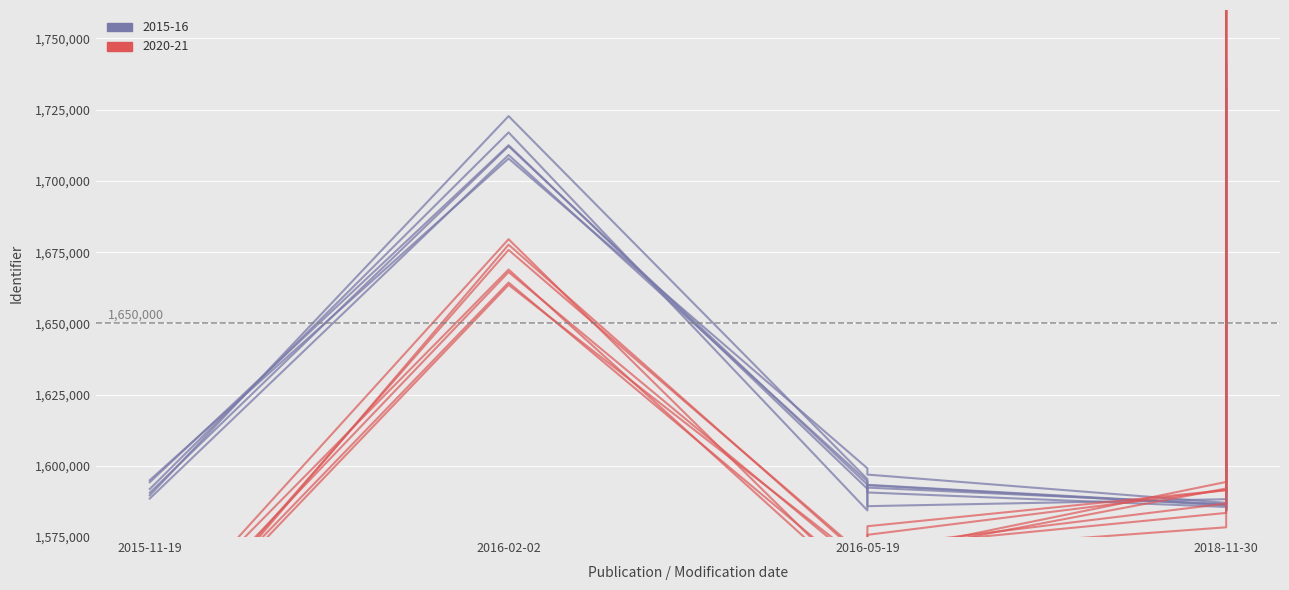

How many series are shown in this chart?

2